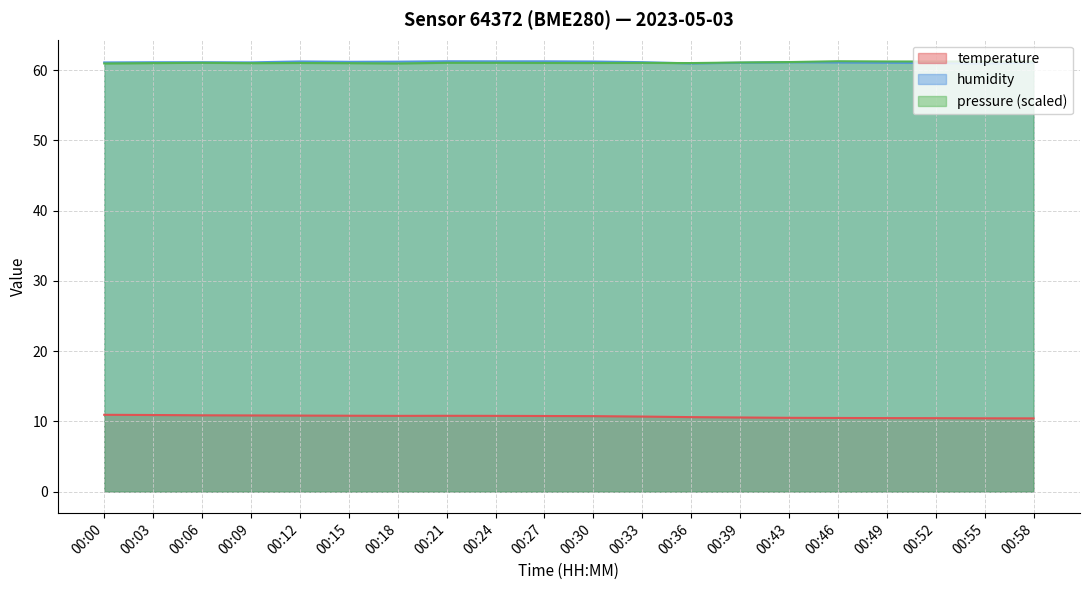

How many lines are shown in the chart?

3